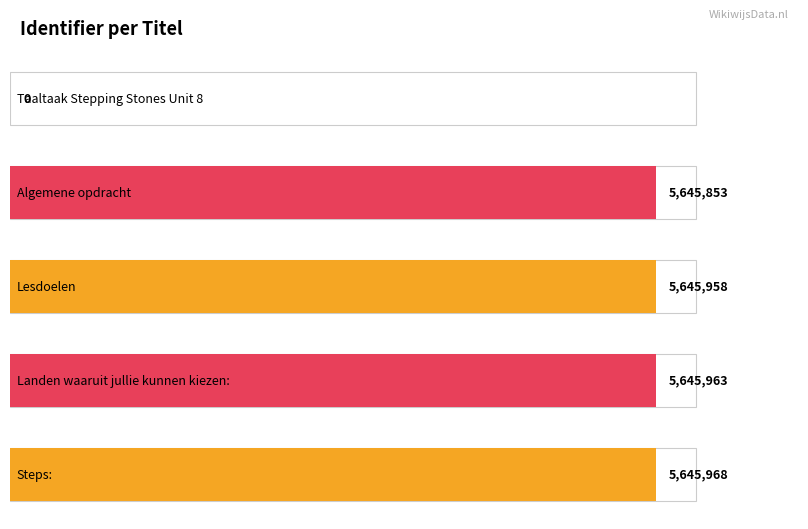

List the labels in order of value, smallest first.

Taaltaak Stepping Stones Unit 8, Algemene opdracht, Lesdoelen, Landen waaruit jullie kunnen kiezen:, Steps: